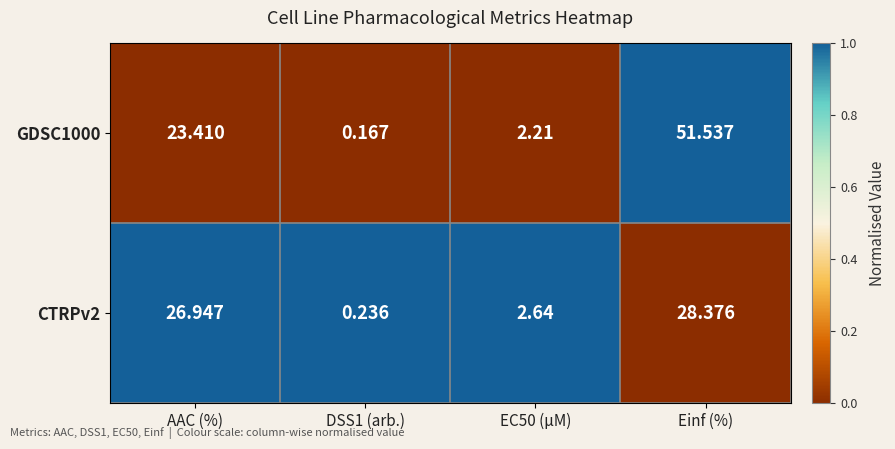

At which category is the sum across all series the highest?

Einf (%)